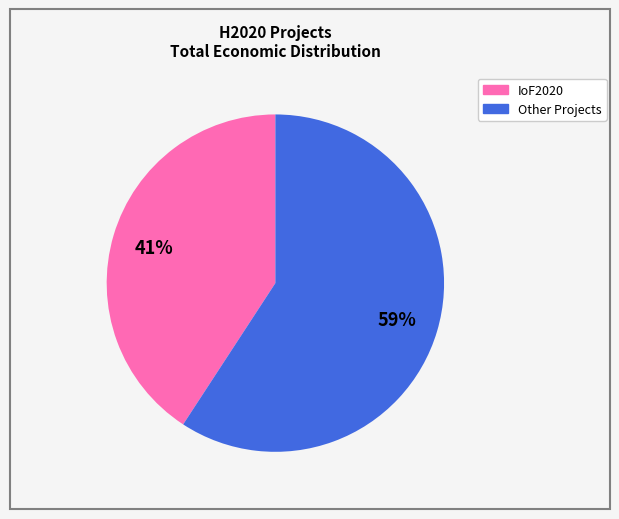

To the nearest percent, what is the difference between the largest and smallest slice percentages?

18%